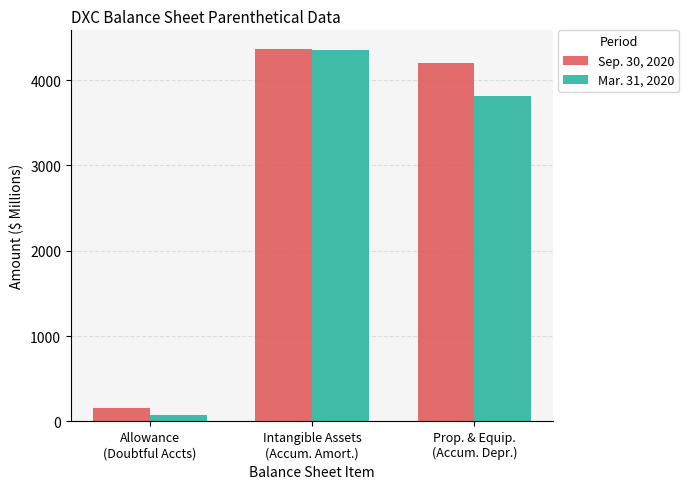

What is the maximum value shown in the chart?

4364